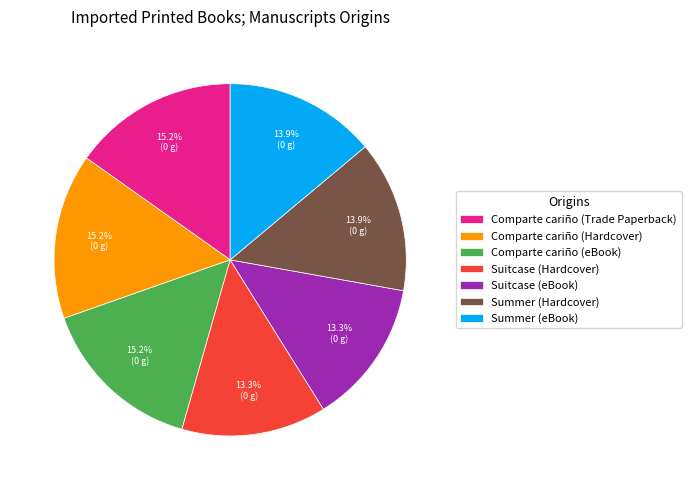

What portion of the pie excludes Suitcase (eBook)?

86.7%